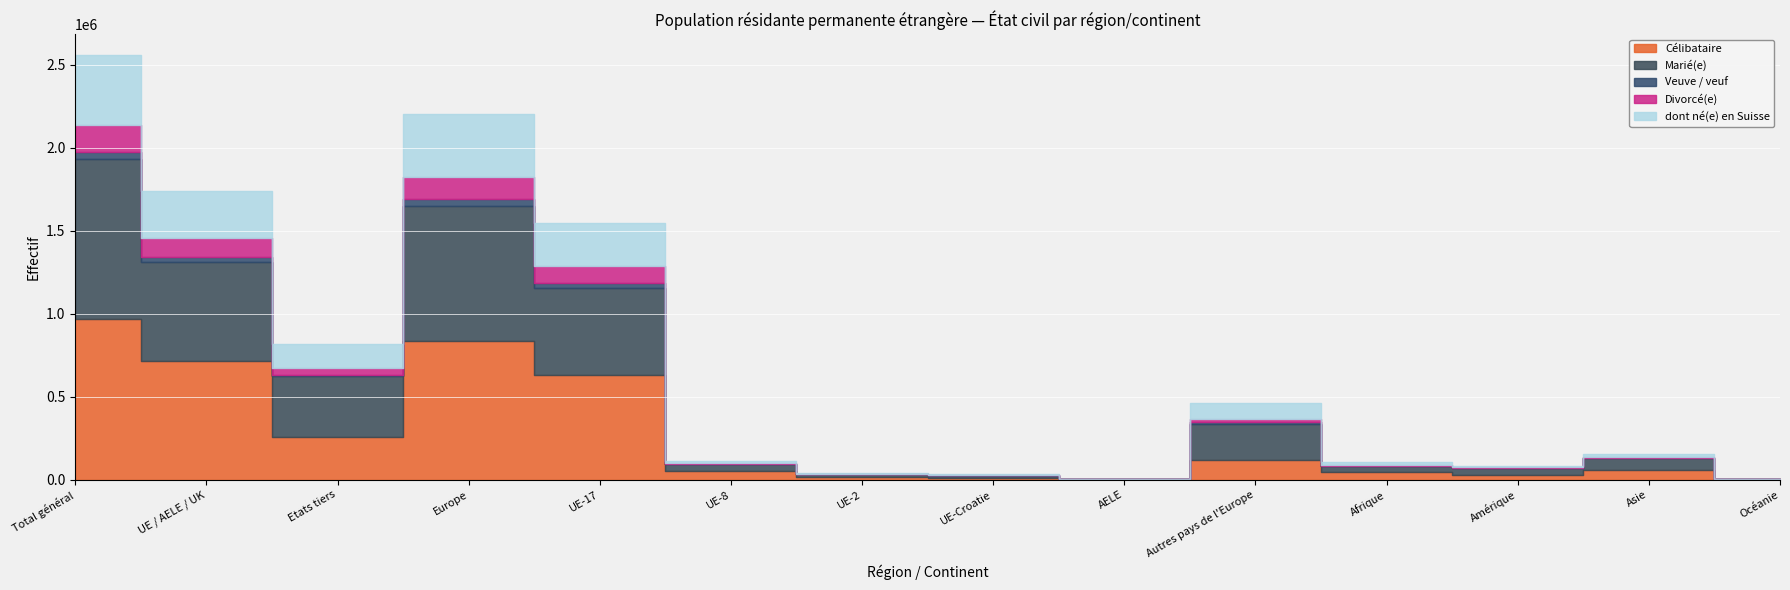

The Veuve / veuf series shows 1162 at Afrique. True or false?

True